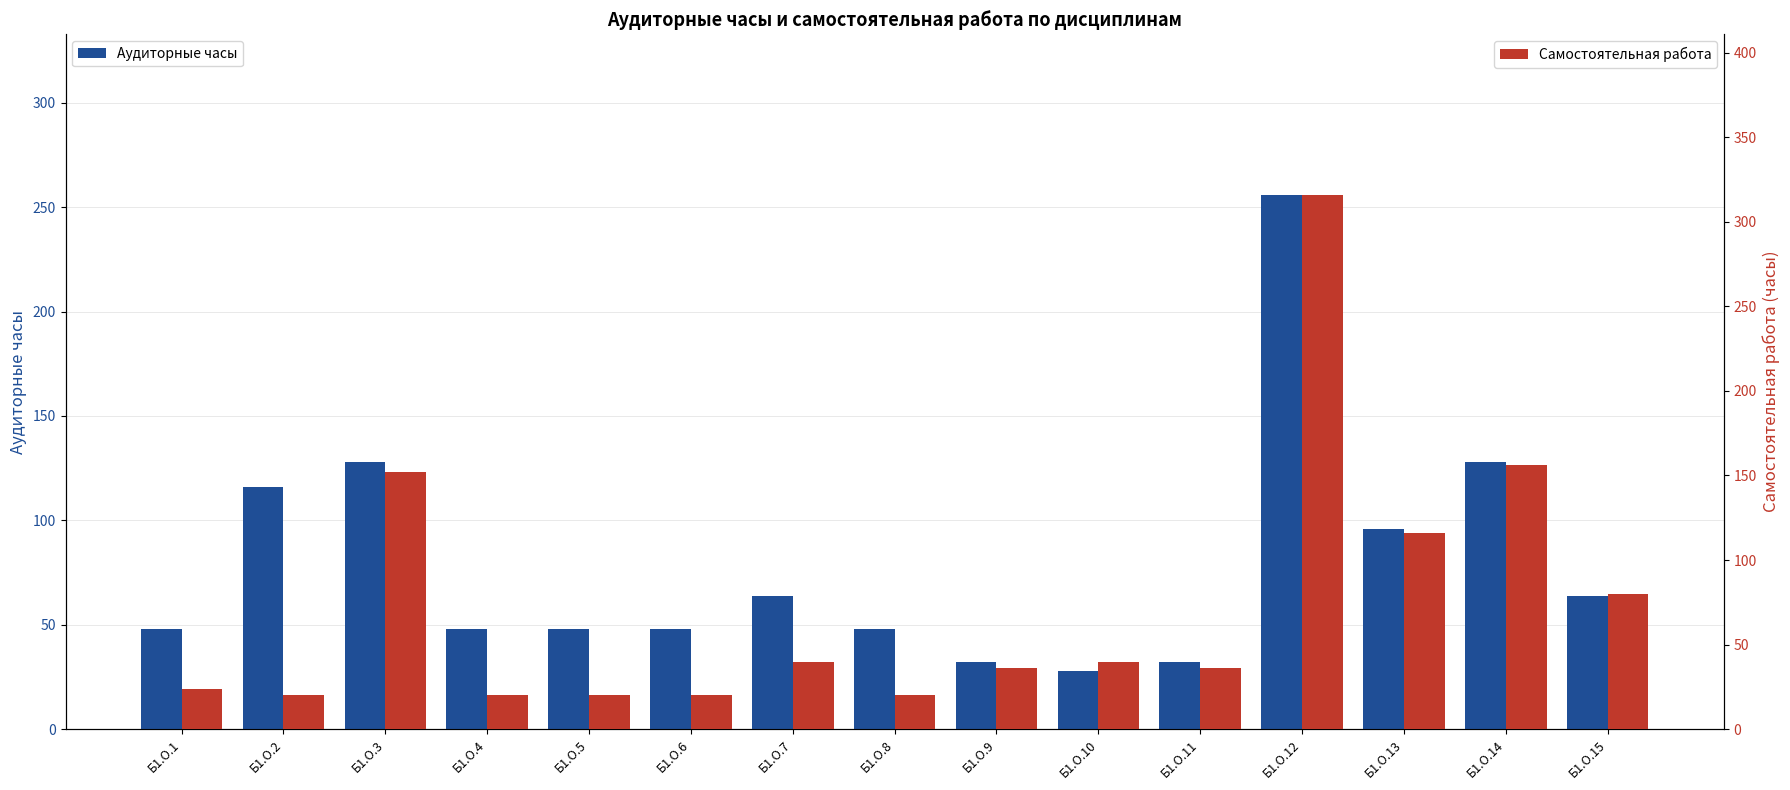

The Аудиторные часы series shows 32 at Б1.О.11. True or false?

True